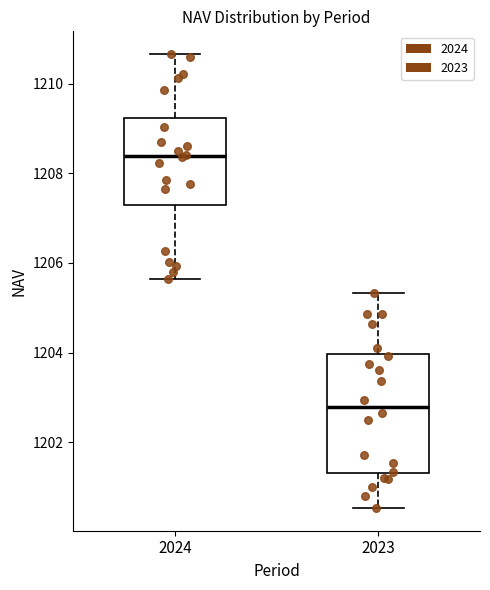

Reading left to right, transcribe this box plot: for each box, give where its median line is, the range the box spans, and where its two whiskers end, as read against the y-axis. The values are not printed on the chart, so give them approximately, as read against the axis.

2024: median 1208.4, box 1207.4 to 1209.2, whiskers 1205.6 to 1210.6
2023: median 1202.8, box 1201.4 to 1204.0, whiskers 1200.6 to 1205.4